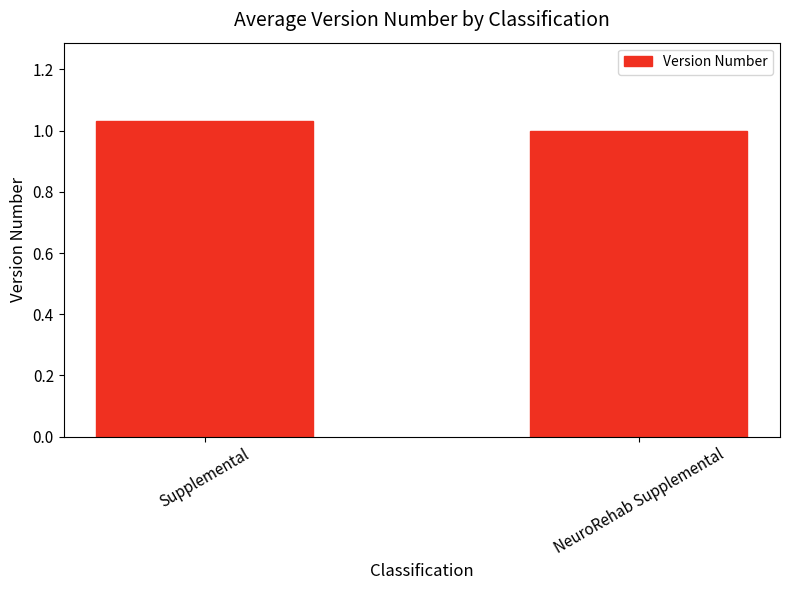

Which has a higher value, NeuroRehab Supplemental or Supplemental?

Supplemental